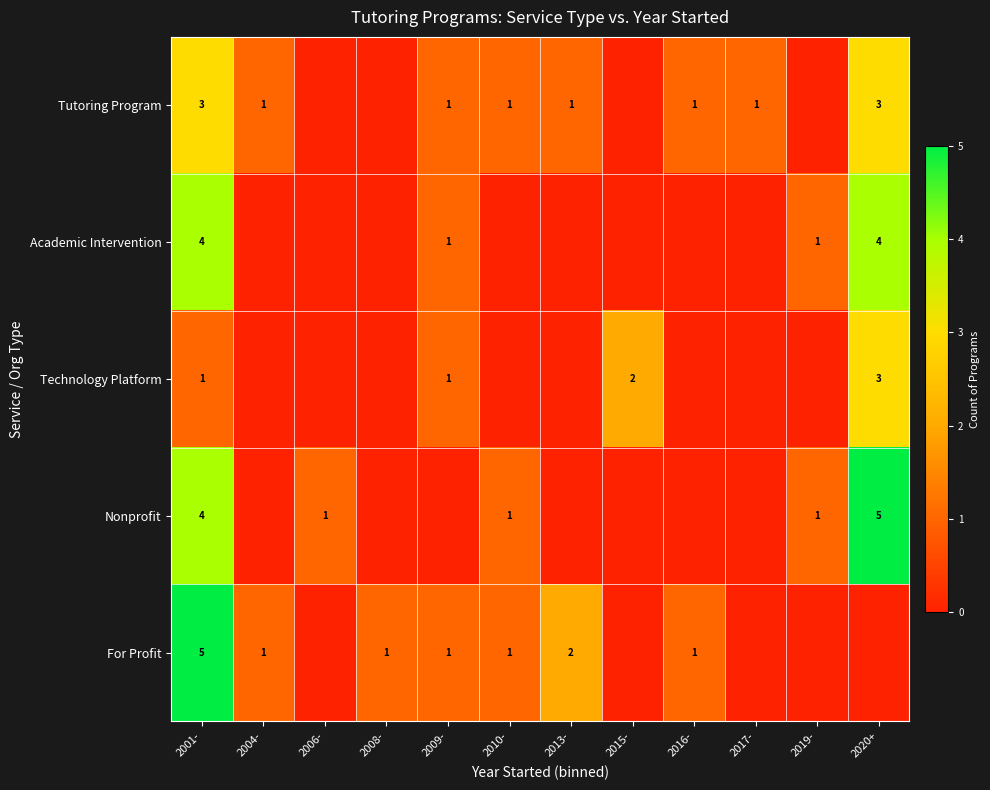

What is the total value across all series at 2017-?

1